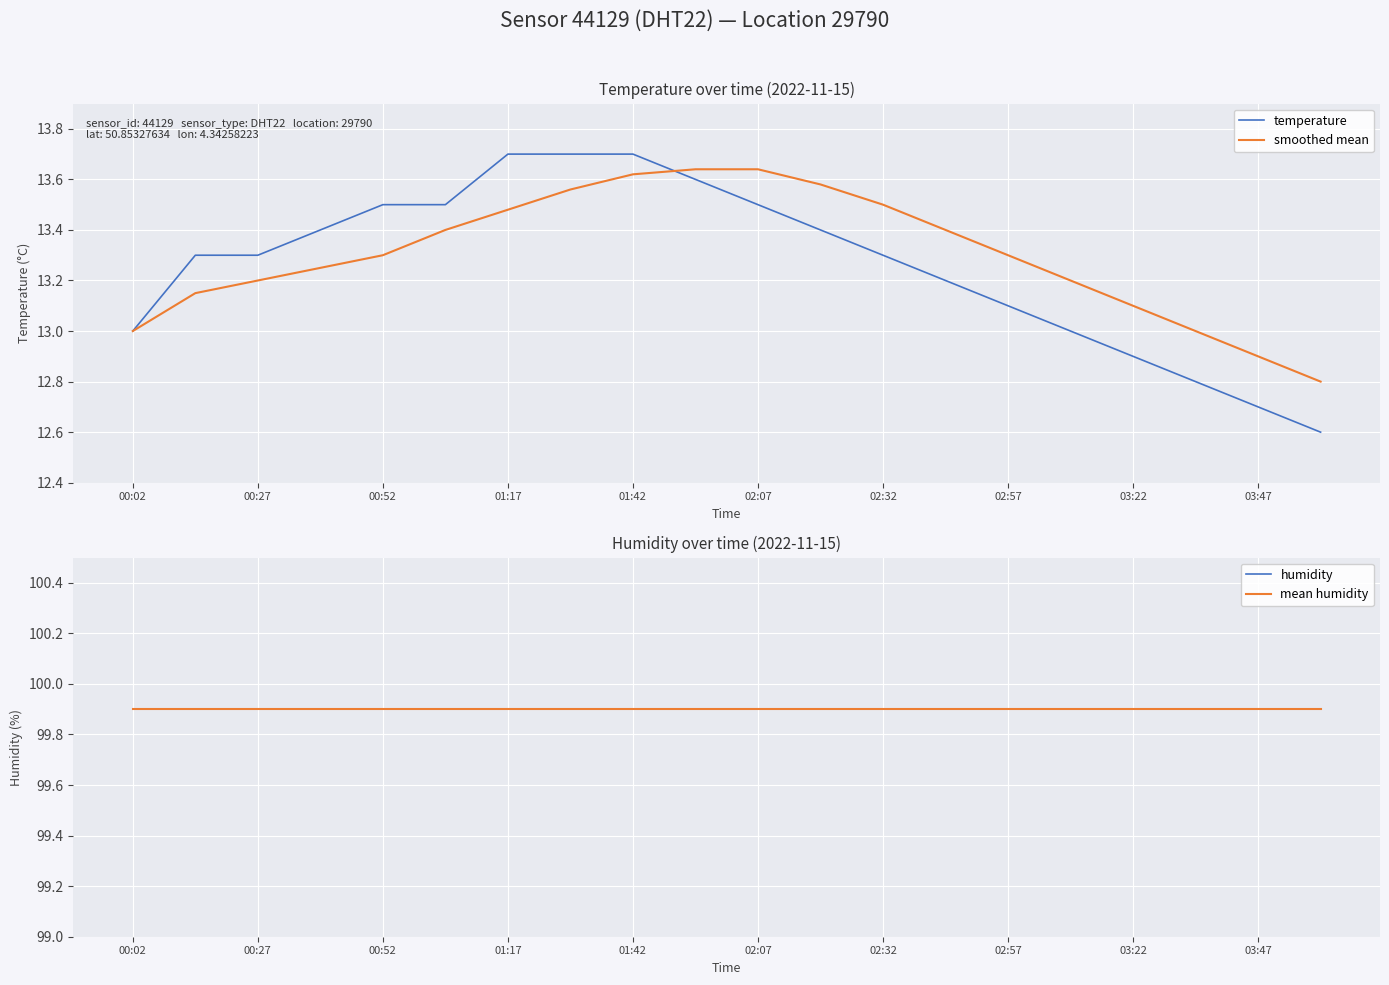

Reading left to right, what are all the values shown in this chart?

temperature: 13.0	13.3	13.3	13.4	13.5	13.5	13.7	13.7	13.7	13.6	13.5	13.4	13.3	13.2	13.1	13.0	12.9	12.8	12.7	12.6
smoothed mean: 13.0	13.2	13.2	13.2	13.3	13.4	13.5	13.6	13.6	13.6	13.6	13.6	13.5	13.4	13.3	13.2	13.1	13.0	12.9	12.8
humidity: 99.9	99.9	99.9	99.9	99.9	99.9	99.9	99.9	99.9	99.9	99.9	99.9	99.9	99.9	99.9	99.9	99.9	99.9	99.9	99.9
mean humidity: 99.9	99.9	99.9	99.9	99.9	99.9	99.9	99.9	99.9	99.9	99.9	99.9	99.9	99.9	99.9	99.9	99.9	99.9	99.9	99.9